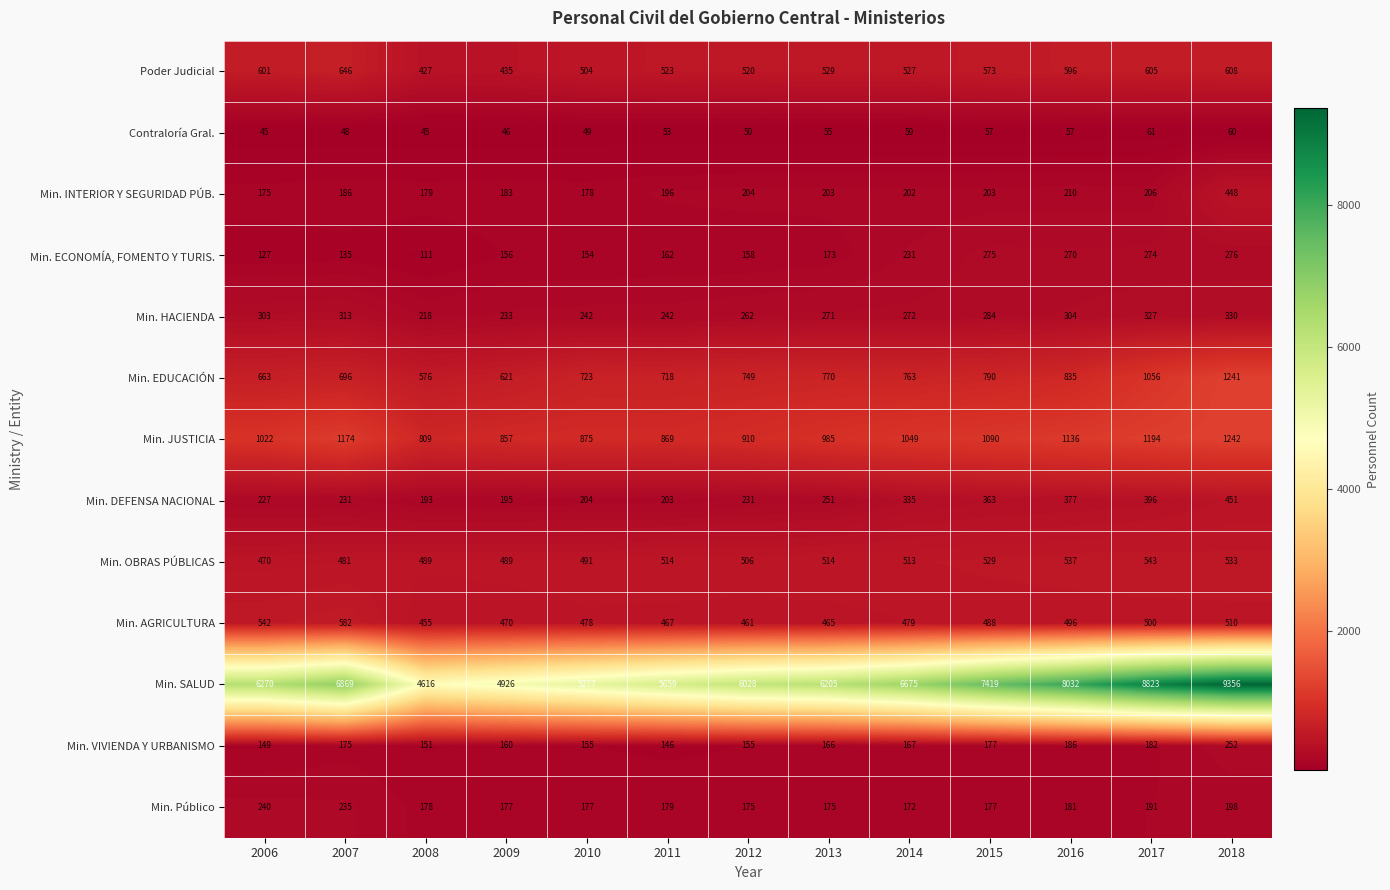

What is the difference between the highest and lowest values at 2016?

7975